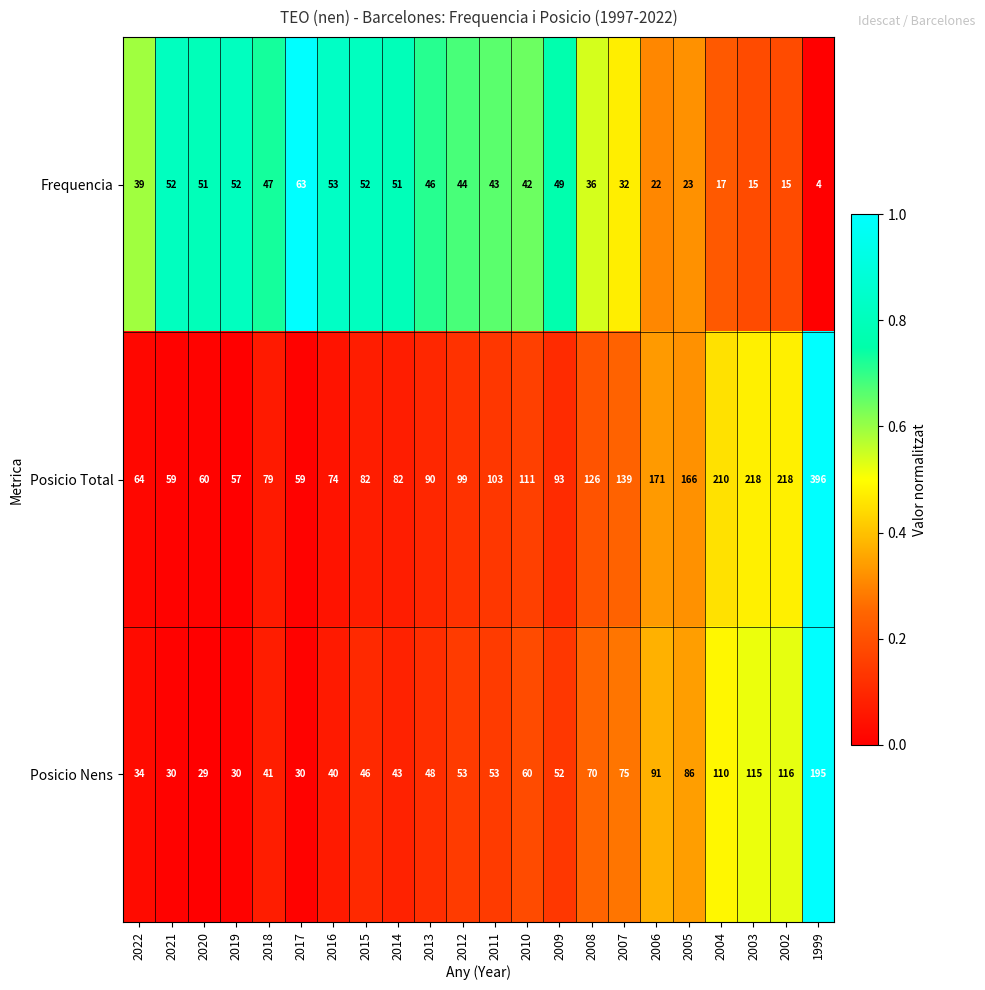

What is the difference between the second highest and second lowest values in the Posicio Total series?

159